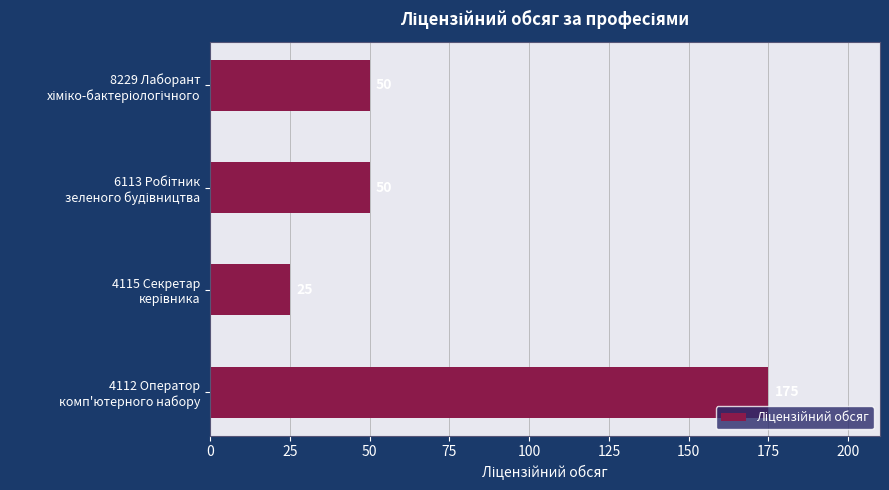

Count the values in the range 50 to 175.

3